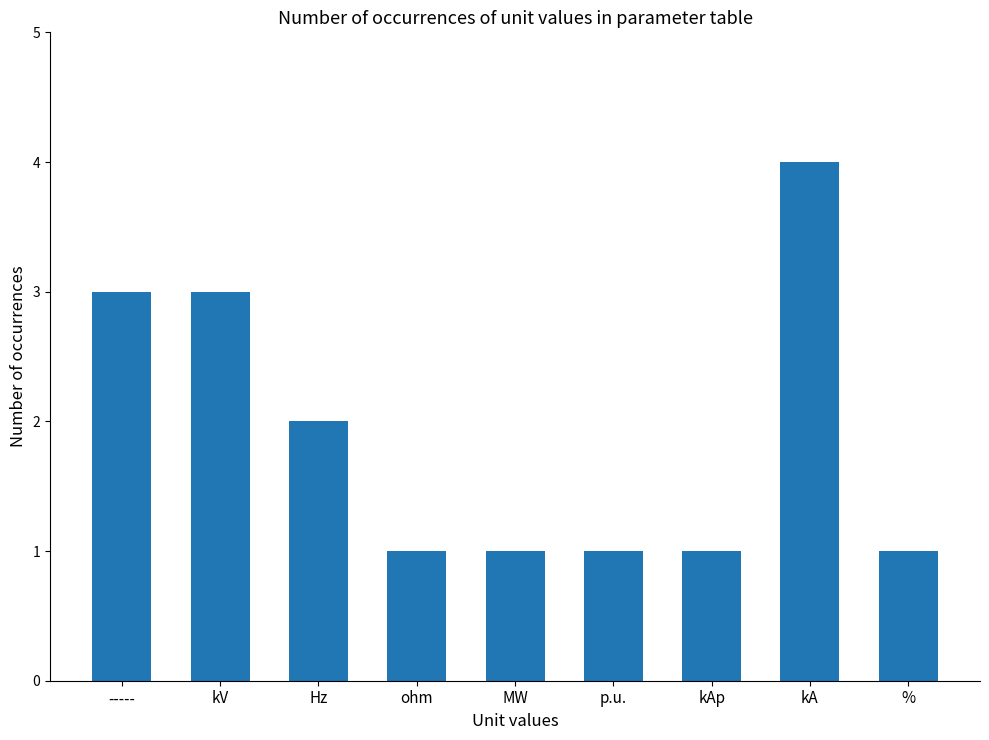

What is the ratio of the value at kA to the value at kV?

1.3